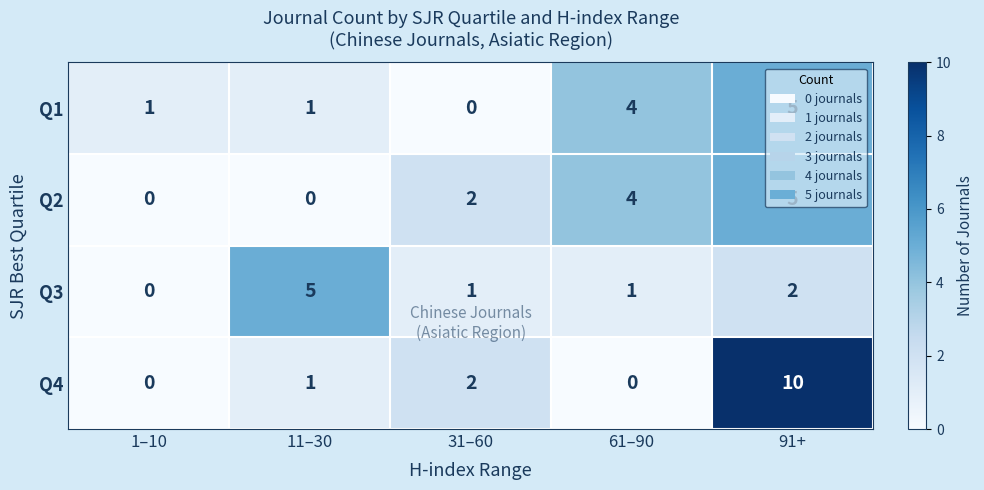

Which series has the largest range (max minus min)?

Q4